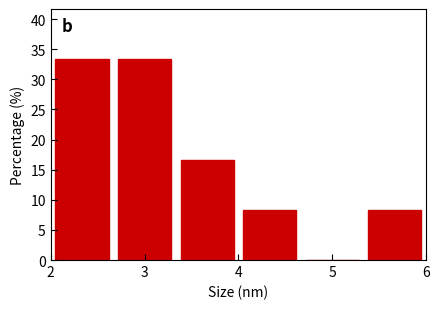

What is the height of the bar covering 2.7 to 3.3 on the x-axis? Neither the bar edges nor the heights are printed on the chart, so give them approximately, as read against the axes.

33.5